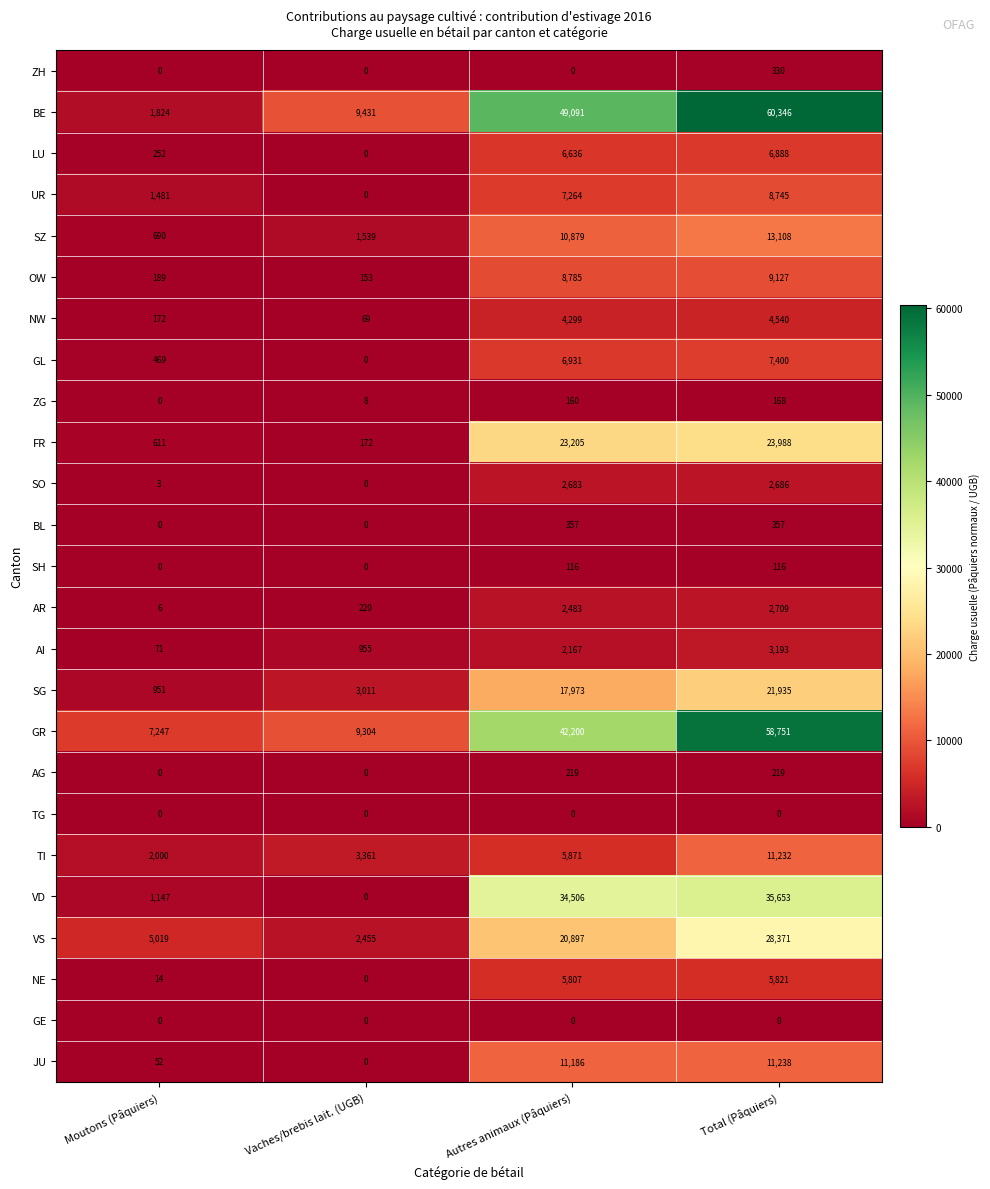

Where is SO nearest to the value 1343?

Moutons (Pâquiers)